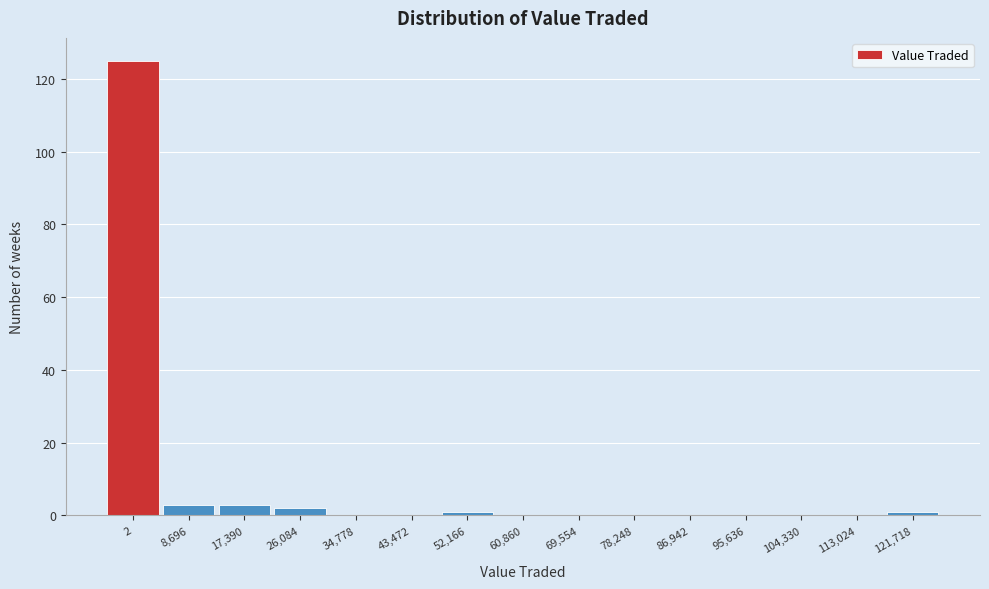

Reading left to right, extract all data points from this chart.

2=125	8,696=3	17,390=3	26,084=2	34,778=0	43,472=0	52,166=1	60,860=0	69,554=0	78,248=0	86,942=0	95,636=0	104,330=0	113,024=0	121,718=1